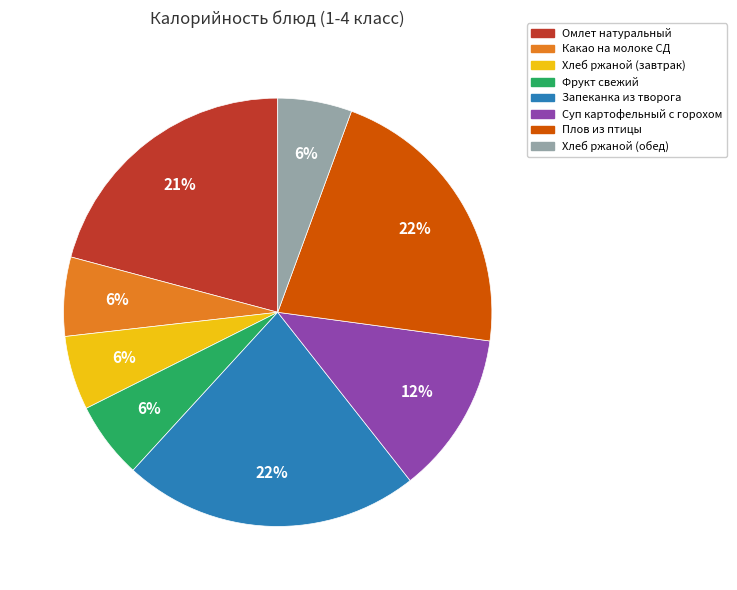

Is it true that Фрукт свежий is 13% of the pie?

False